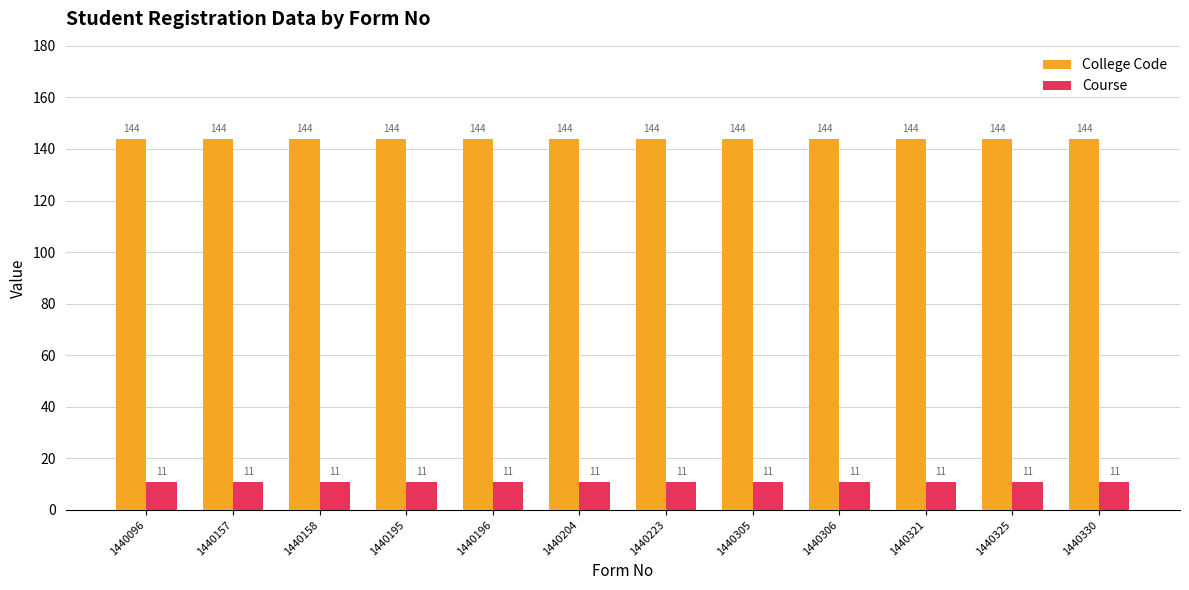

What is the total value across all series at 1440330?

155